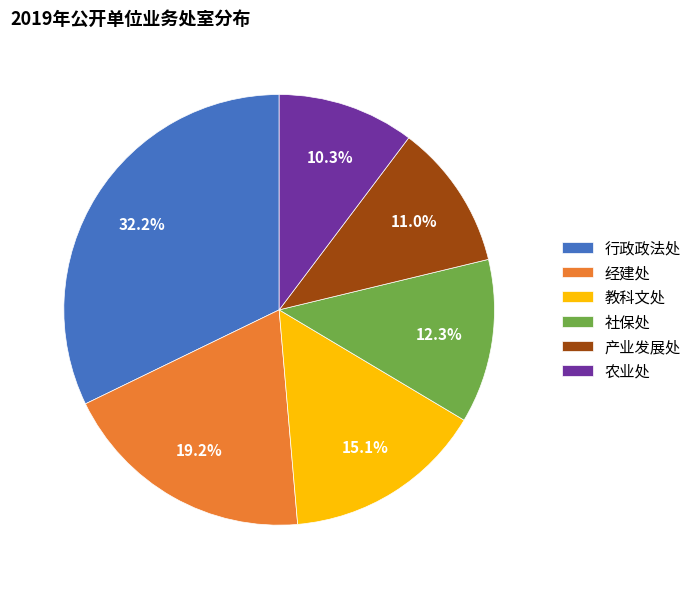

Does 社保处 account for over 50% of the chart?

No